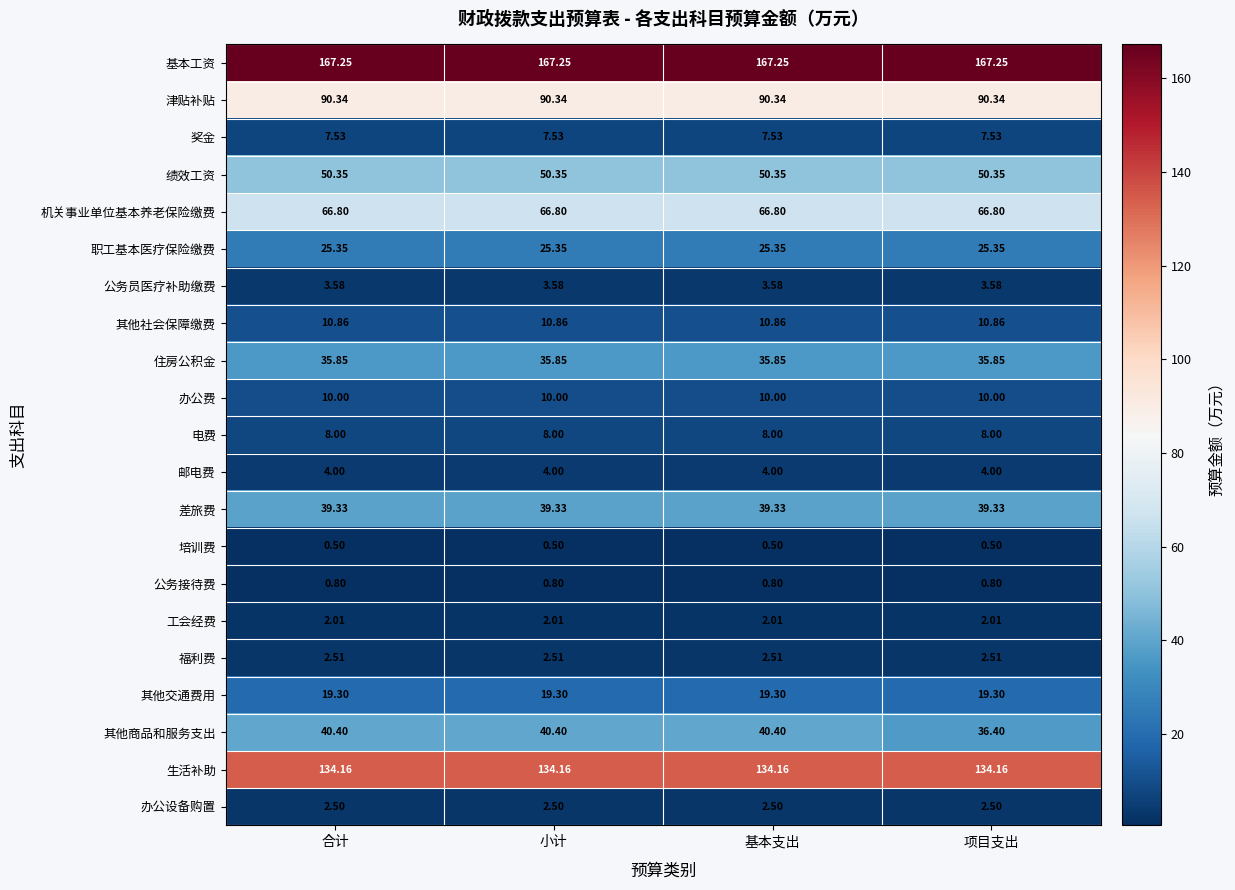

Is the value of 差旅费 at 小计 greater than the value of 住房公积金 at 项目支出?

Yes